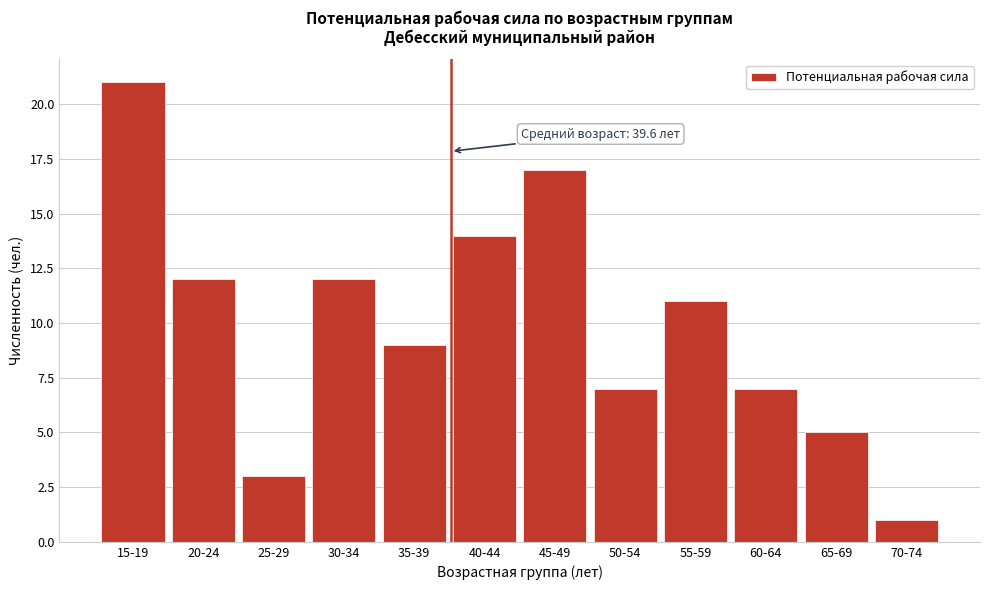

Reading left to right, list all the values displayed in this chart.

15-19=21	20-24=12	25-29=3	30-34=12	35-39=9	40-44=14	45-49=17	50-54=7	55-59=11	60-64=7	65-69=5	70-74=1